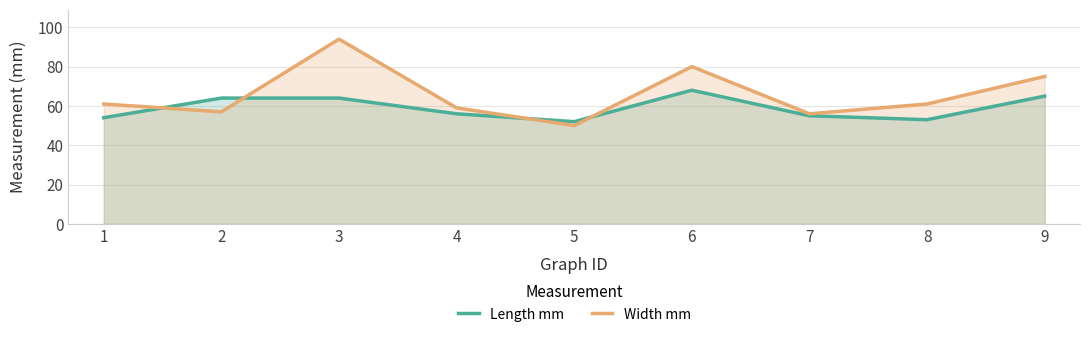

Reading left to right, list all the values displayed in this chart.

Length mm: 1=54	2=64	3=64	4=56	5=52	6=68	7=55	8=53	9=65
Width mm: 1=61	2=57	3=94	4=59	5=50	6=80	7=56	8=61	9=75